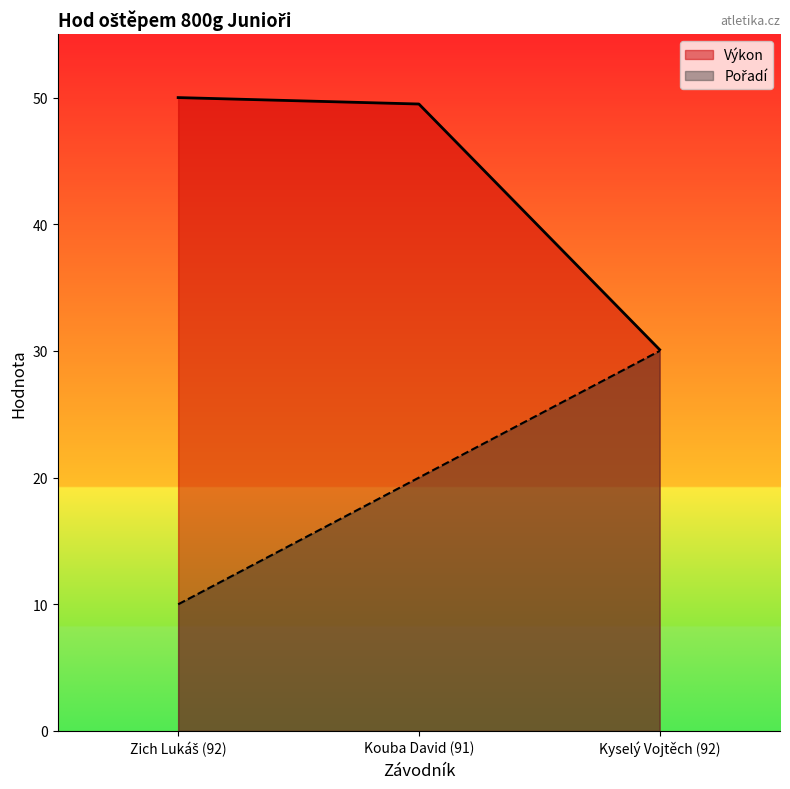

What is the lowest value of the Pořadí series?

10.0